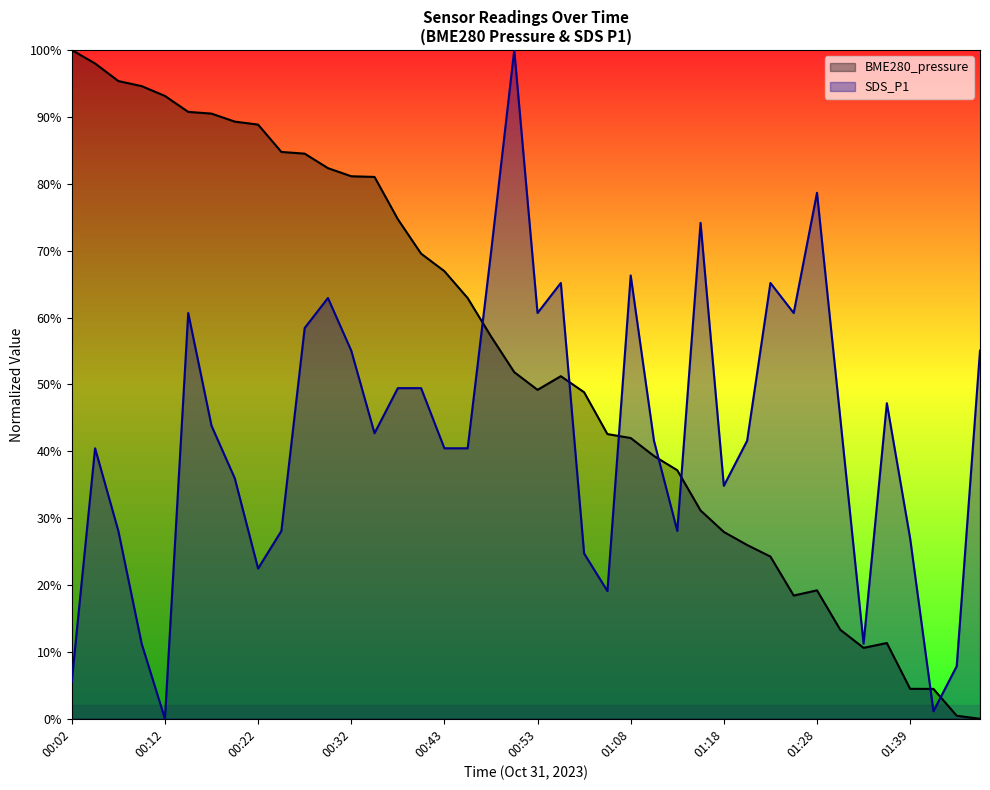

At which label does BME280_pressure reach its peak?

00:02